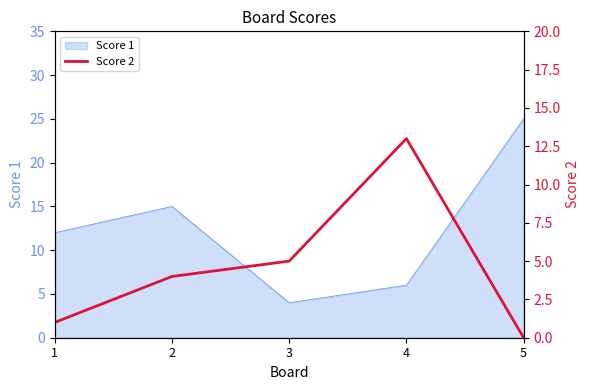

The chart shows a value of 21 at 4. True or false?

False